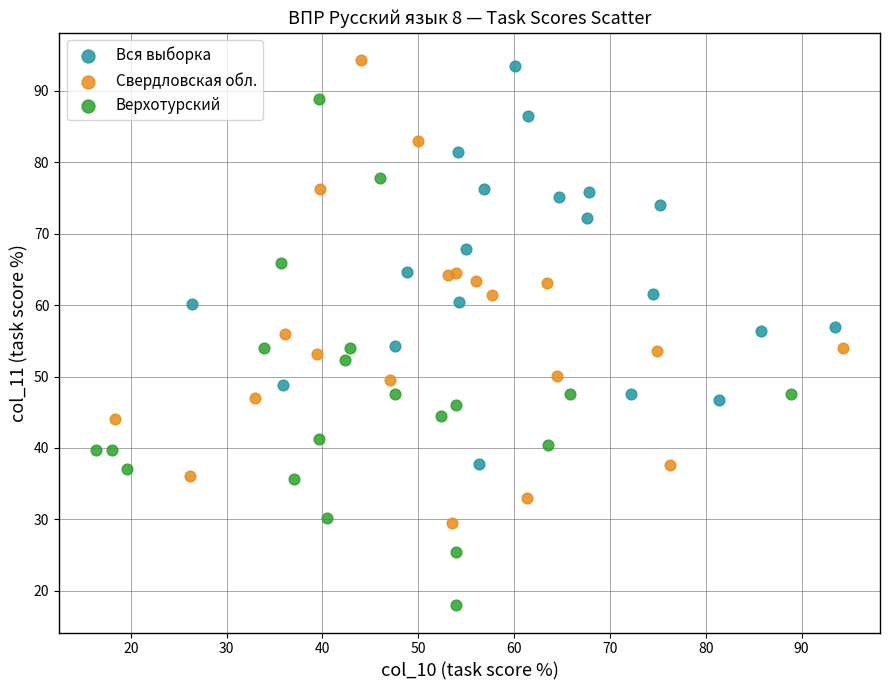

Which series contains the lowest Y value?

Верхотурский